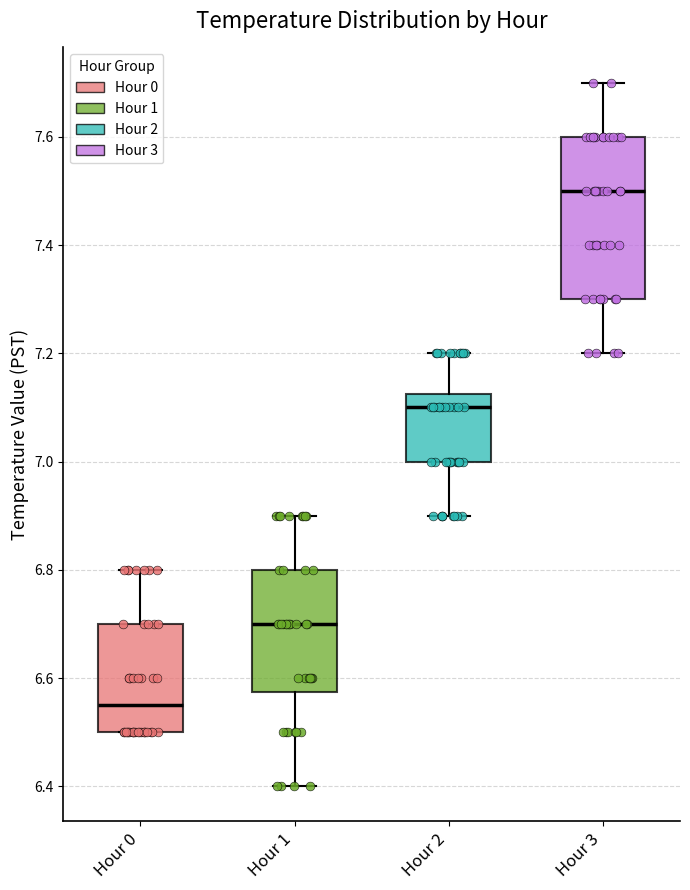

Which box's median line is the lowest?

Hour 0